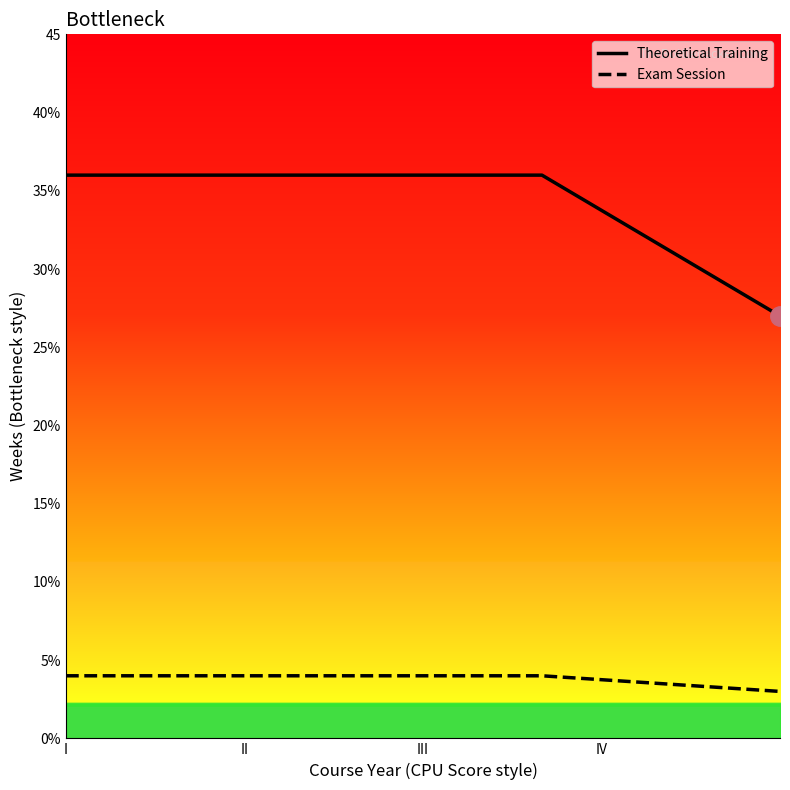

What is the average value of the Exam Session series?

4